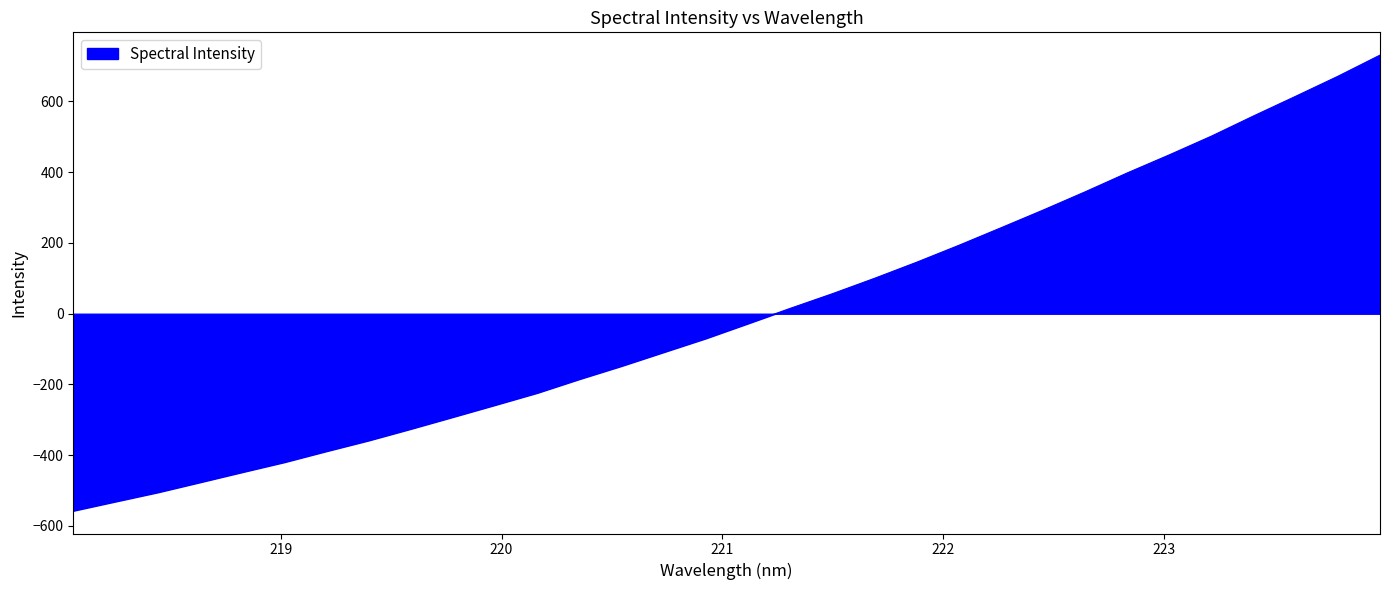

What is the greatest value displayed?

731.1